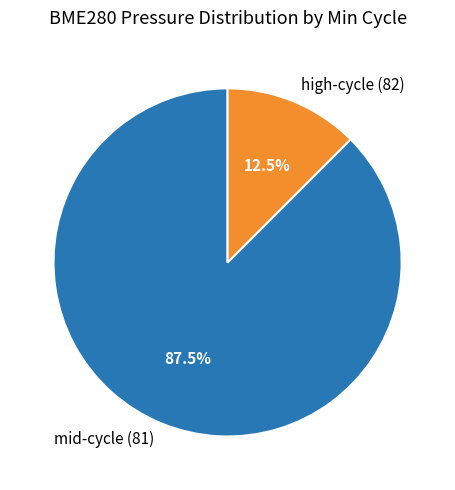

What percentage is NOT represented by mid-cycle (81)?

12.5%